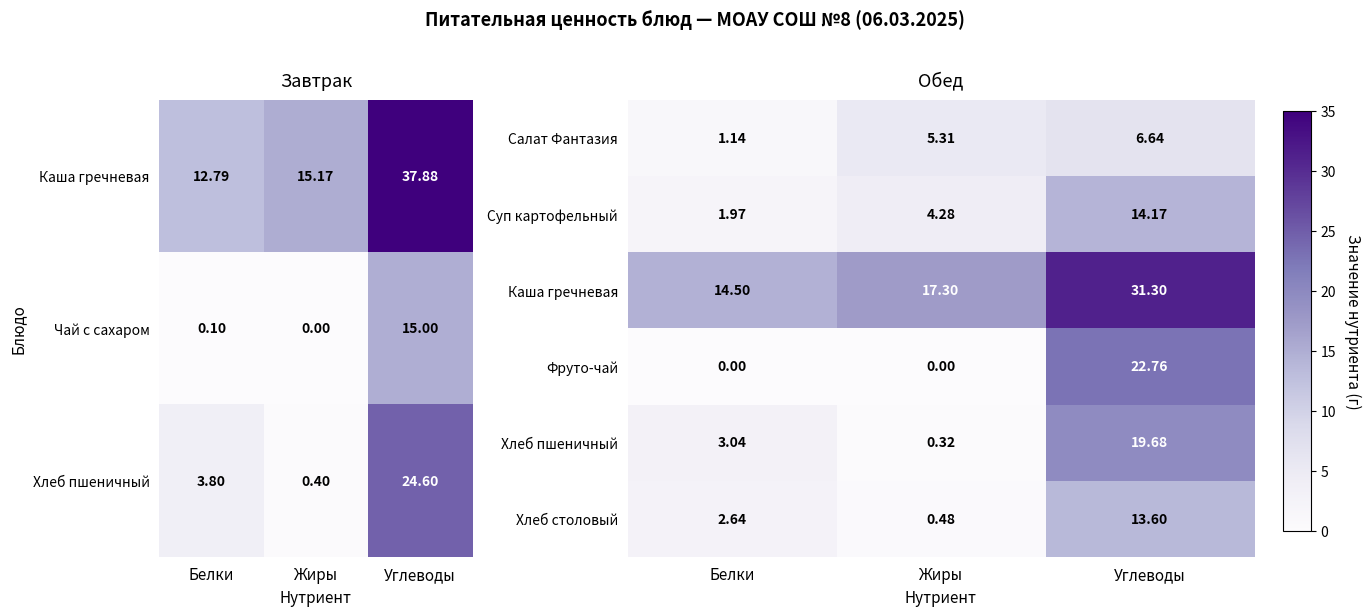

The Фруто-чай series shows 22.8 at Углеводы. True or false?

True